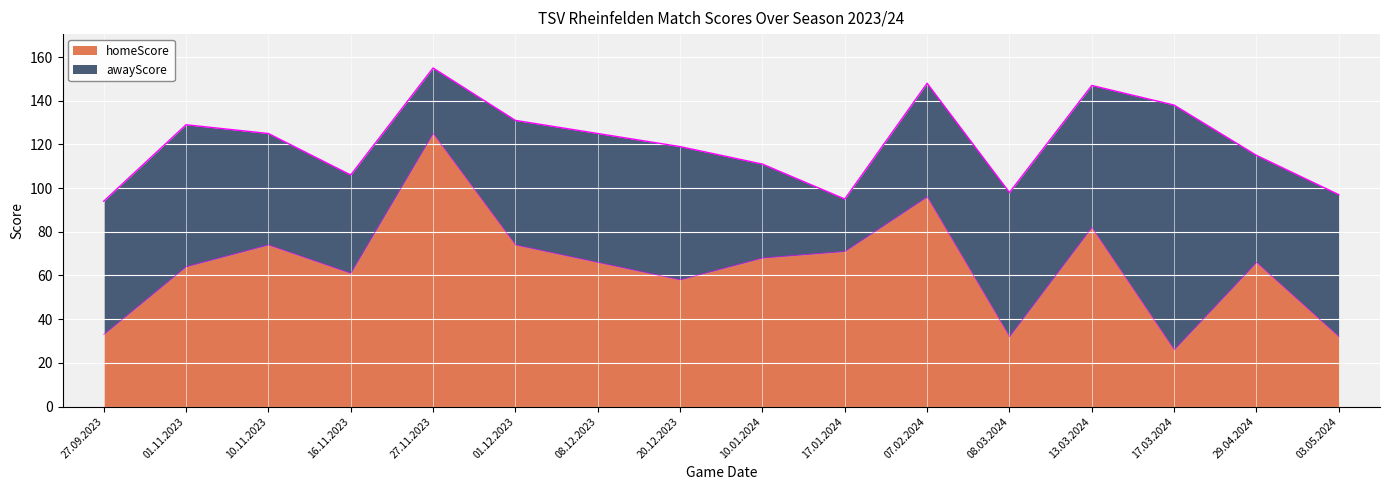

True or false: there are more than 2 points higher than both neighbors.

True